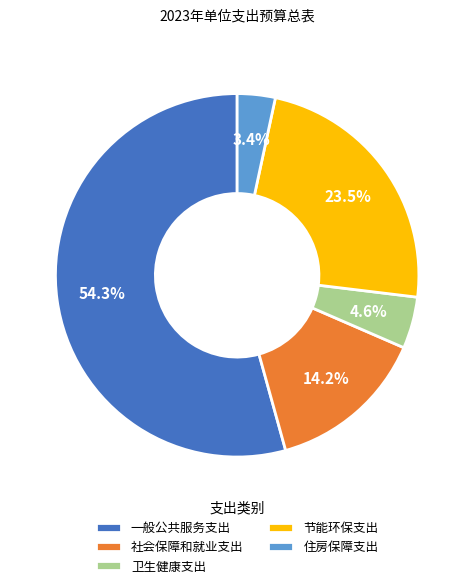

Rank the categories by value from lowest to highest.

住房保障支出, 卫生健康支出, 社会保障和就业支出, 节能环保支出, 一般公共服务支出